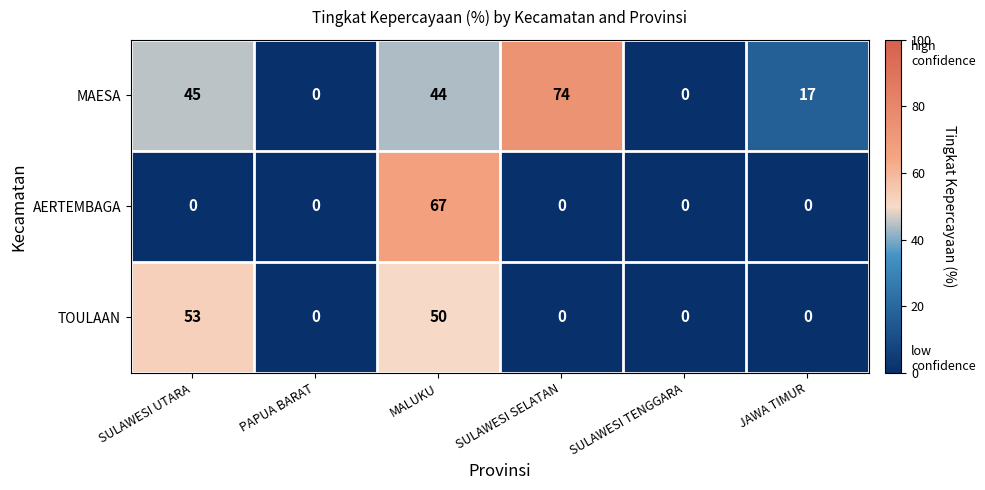

Reading left to right, extract all data points from this chart.

MAESA: SULAWESI UTARA=45	PAPUA BARAT=0	MALUKU=44	SULAWESI SELATAN=74	SULAWESI TENGGARA=0	JAWA TIMUR=17
AERTEMBAGA: SULAWESI UTARA=0	PAPUA BARAT=0	MALUKU=67	SULAWESI SELATAN=0	SULAWESI TENGGARA=0	JAWA TIMUR=0
TOULAAN: SULAWESI UTARA=53	PAPUA BARAT=0	MALUKU=50	SULAWESI SELATAN=0	SULAWESI TENGGARA=0	JAWA TIMUR=0